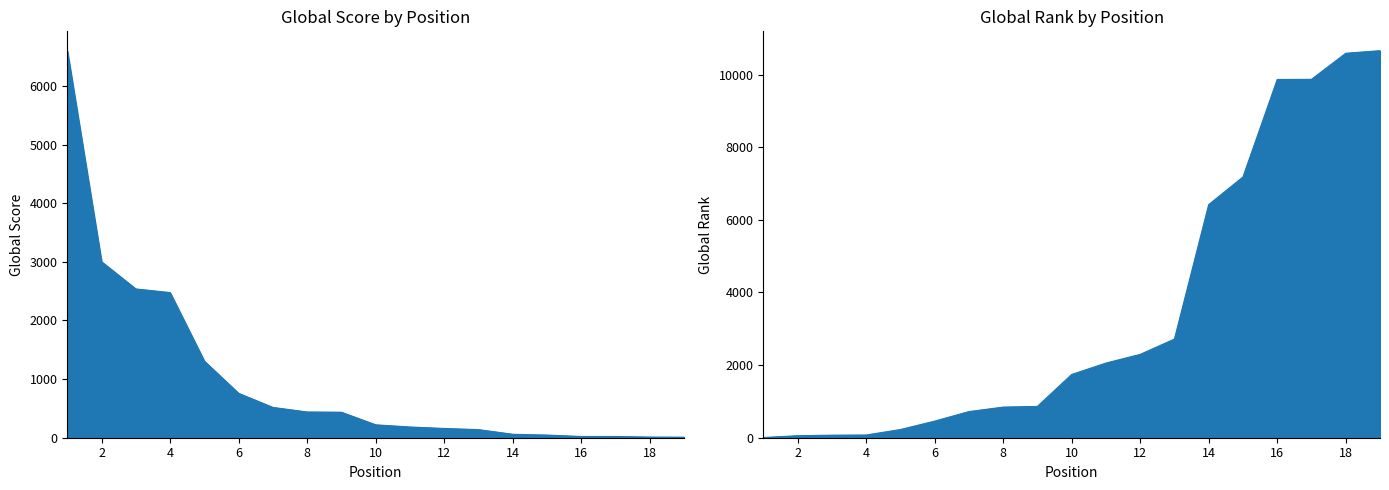

List the series in order of their peak value, lowest first.

Global Score, Global Rank